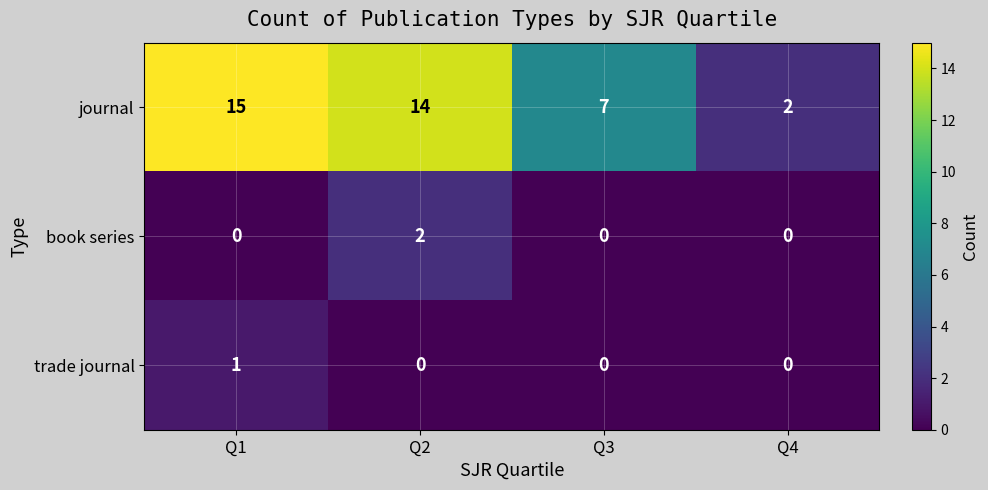

True or false: trade journal has a value of 1 at Q1.

True